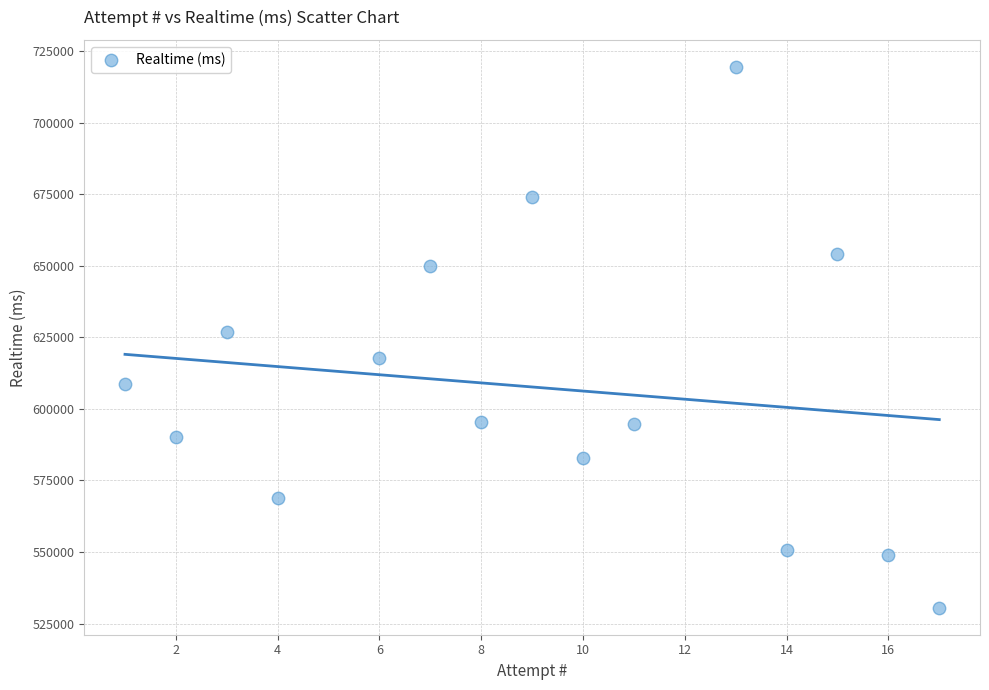

What is the range of X values (max minus min)?

16